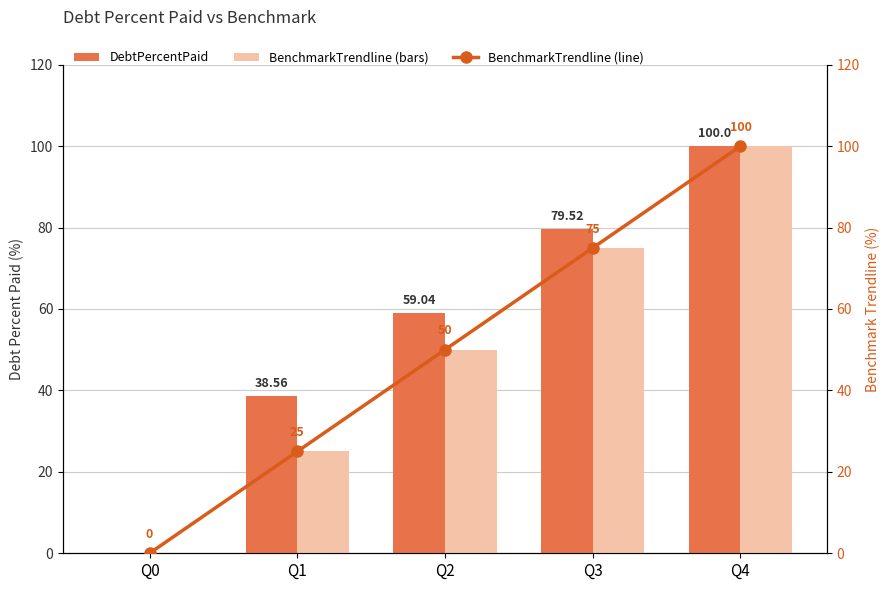

Where does the BenchmarkTrendline (line) series first go above 50?

Q3